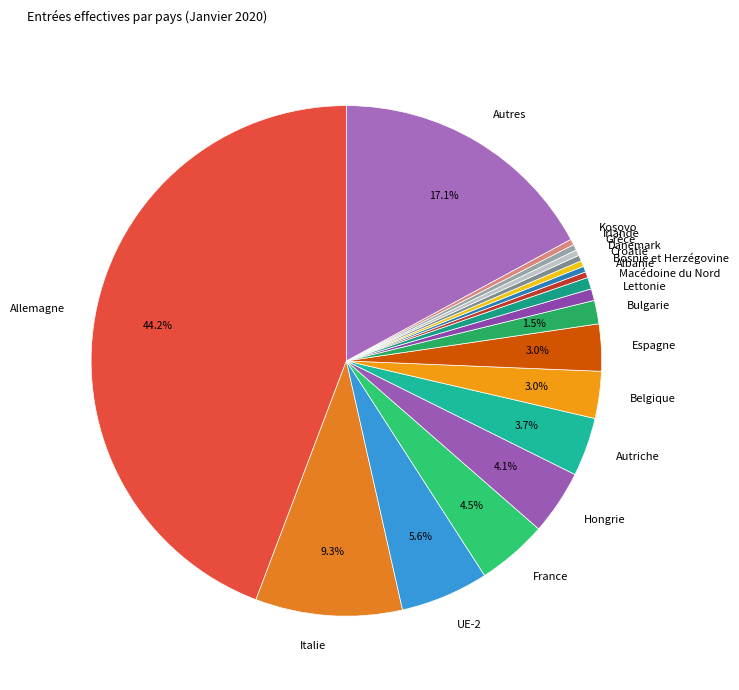

How much of the chart is everything except UE-2?

94.4%